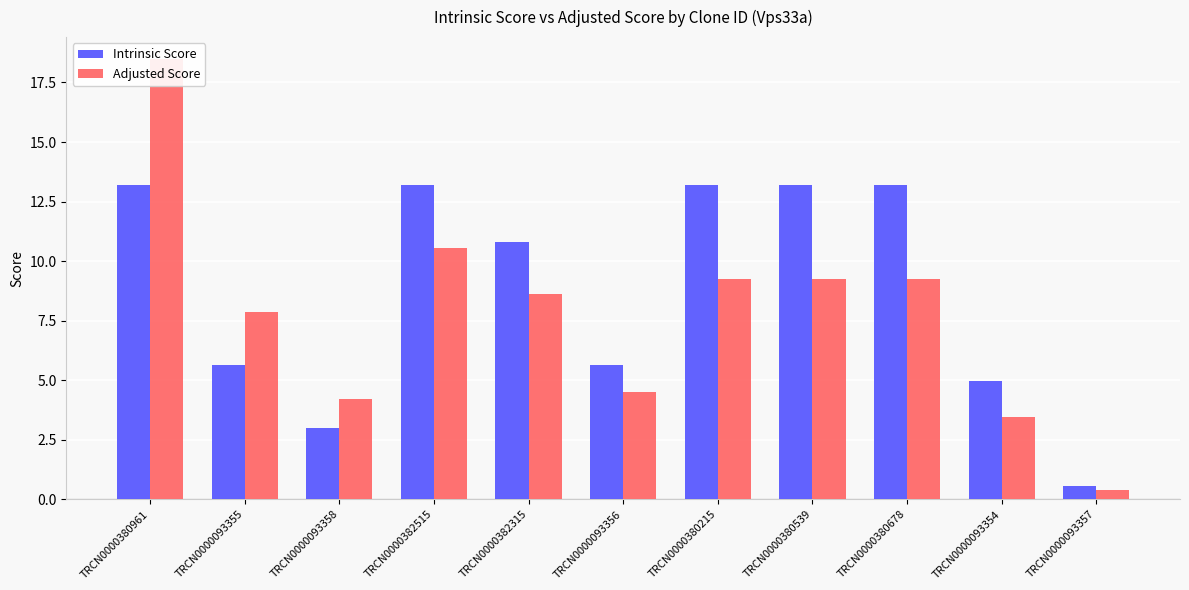

What is the label of the 8th bar from the right?

TRCN0000382515